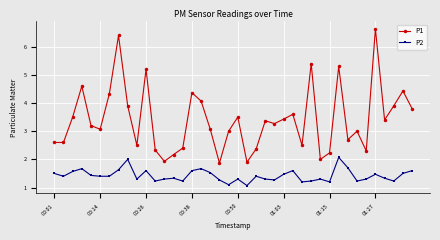

True or false: P1 has more than 2 interior local peaks.

True